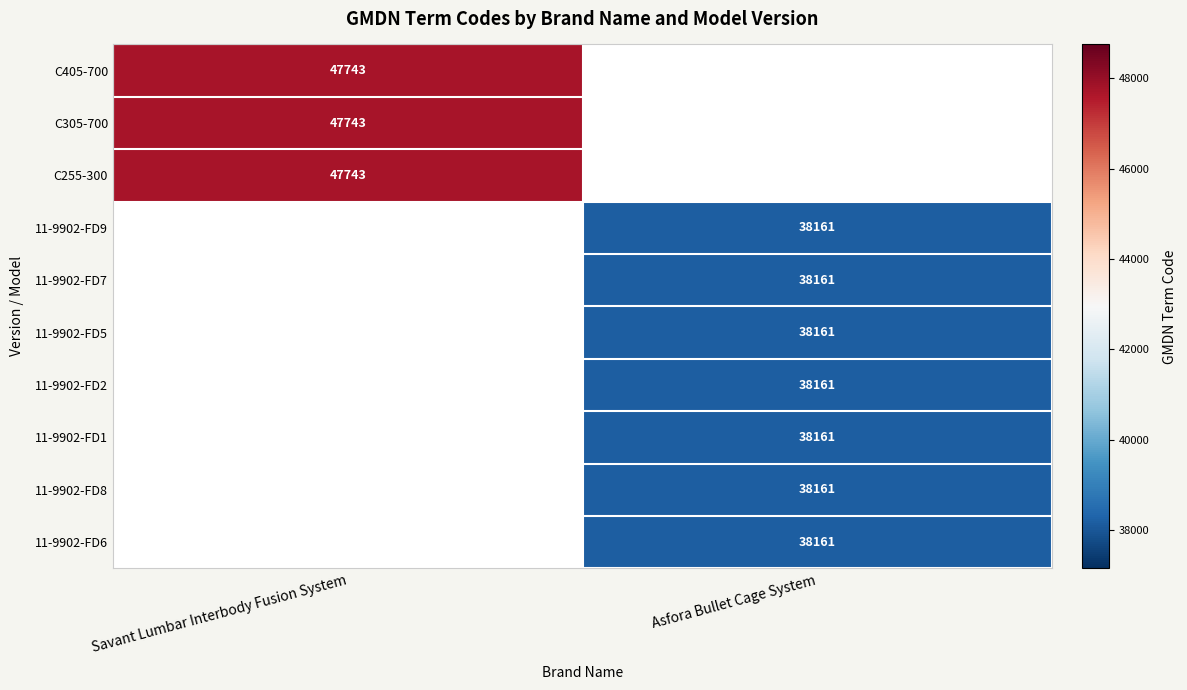

Is the value of 11-9902-FD5 at Asfora Bullet Cage System greater than the value of C405-700 at Savant Lumbar Interbody Fusion System?

No